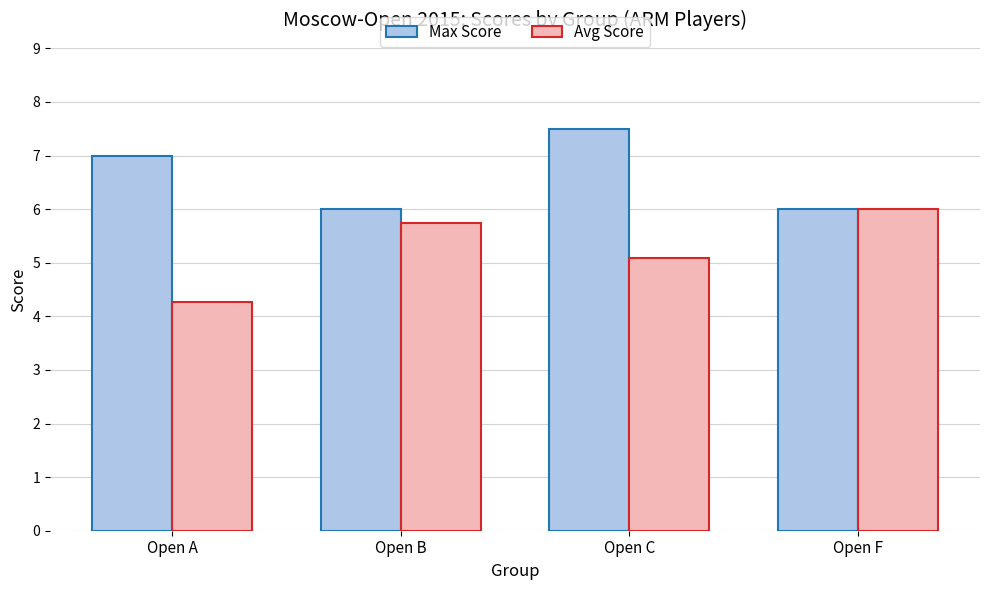

Reading left to right, extract all data points from this chart.

Max Score: 7.0	6.0	7.5	6.0
Avg Score: 4.3	5.8	5.1	6.0